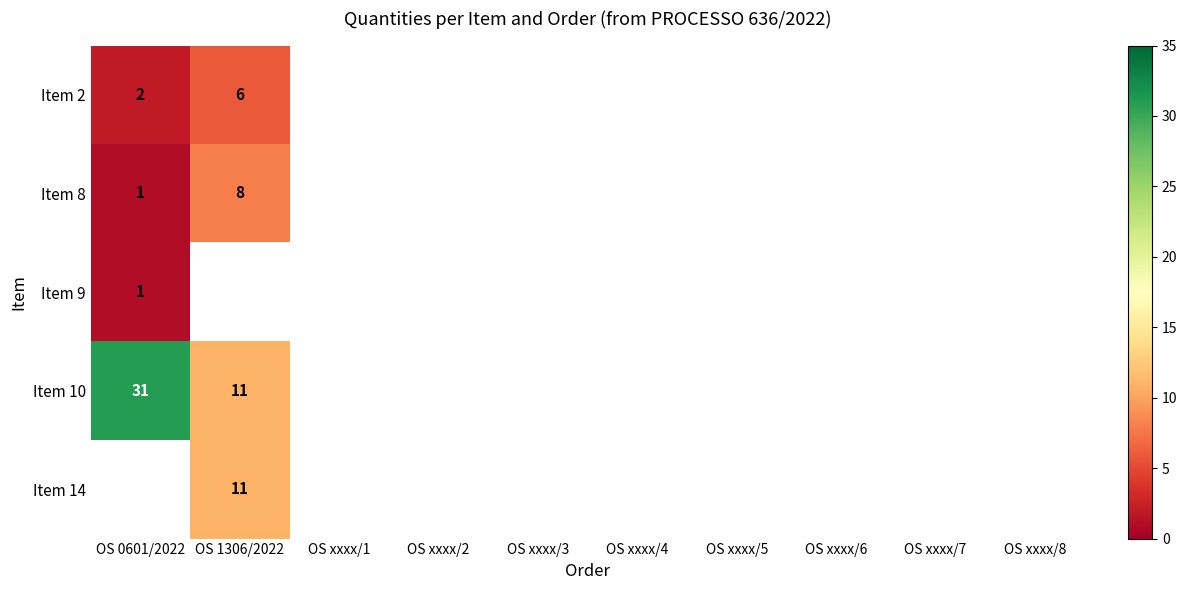

How many series are shown in this chart?

5